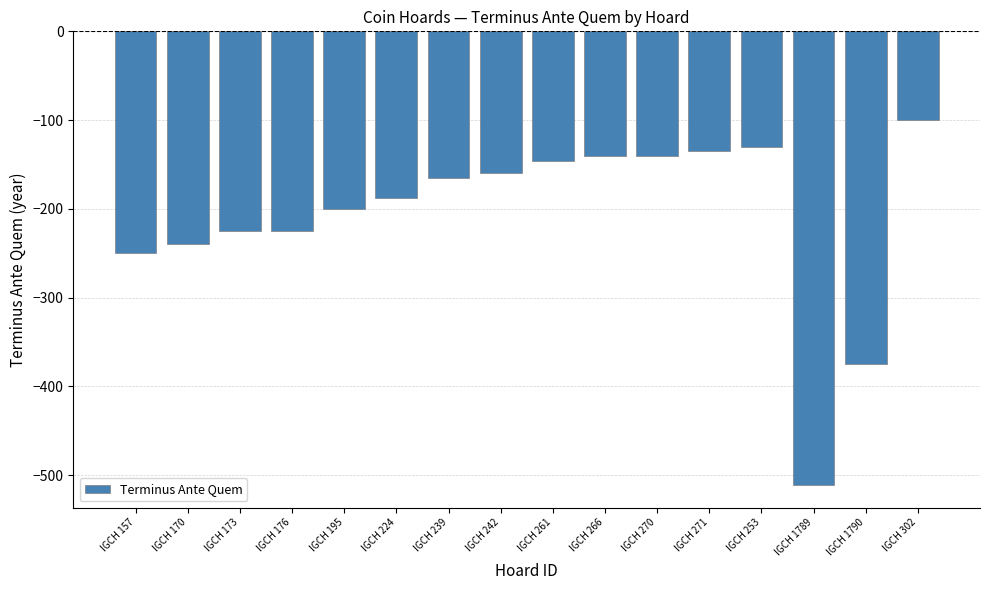

What is the difference between the second highest and second lowest values?

245